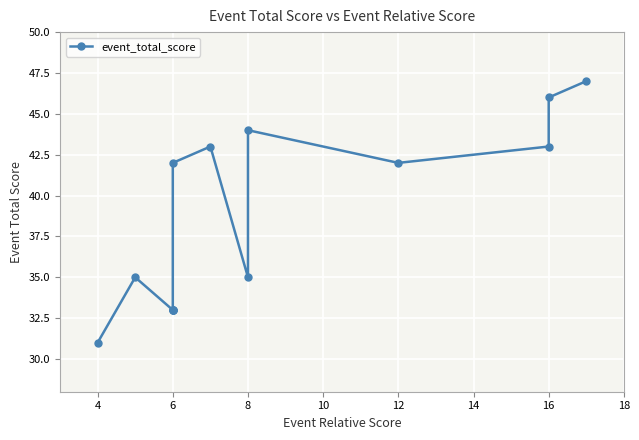

What is the difference between the maximum and minimum values?

16